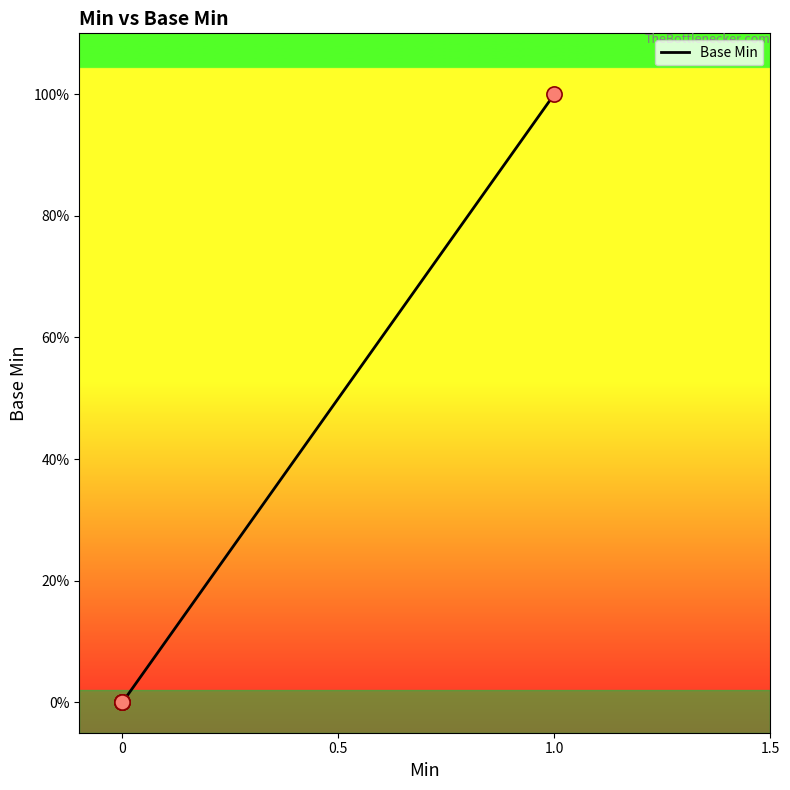

Between 1.5 and 0.5, which is larger?

1.5